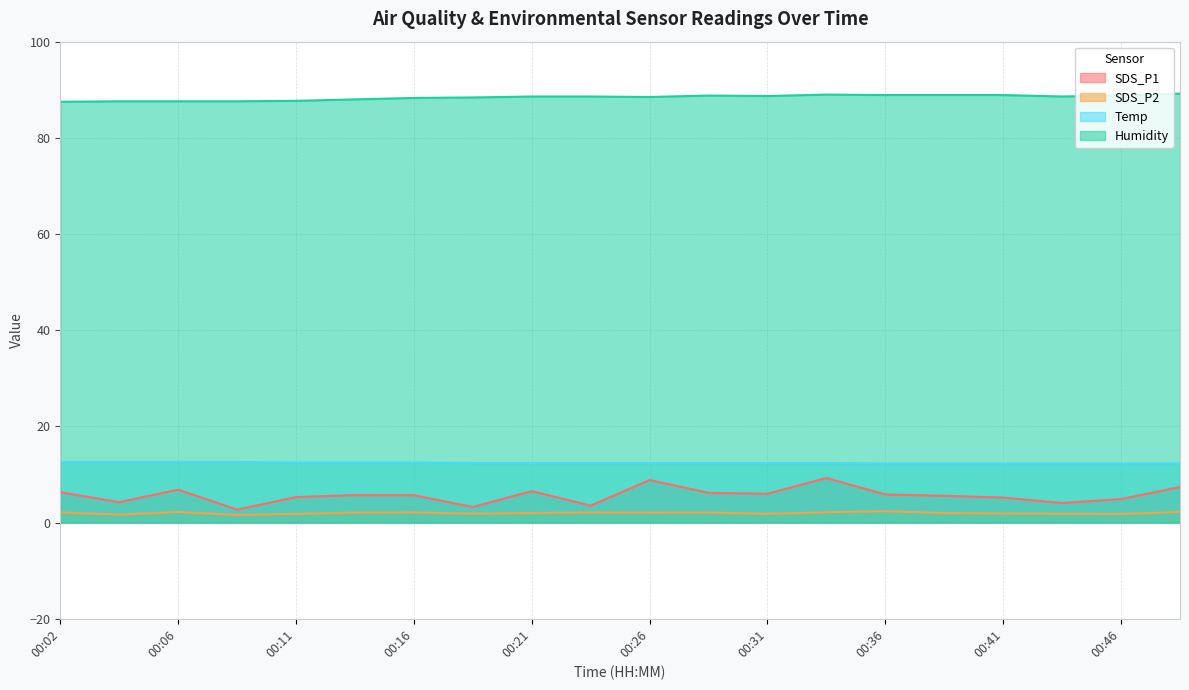

Is it true that Humidity equals 87.7 at 00:11?

True